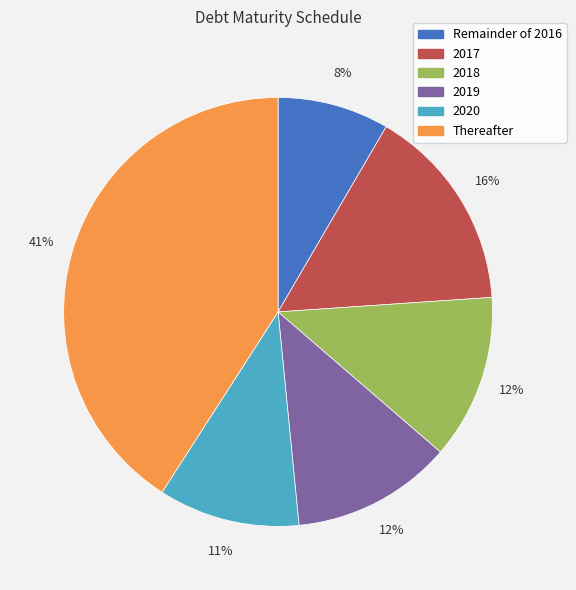

To the nearest percent, what is the average slice percentage?

17%